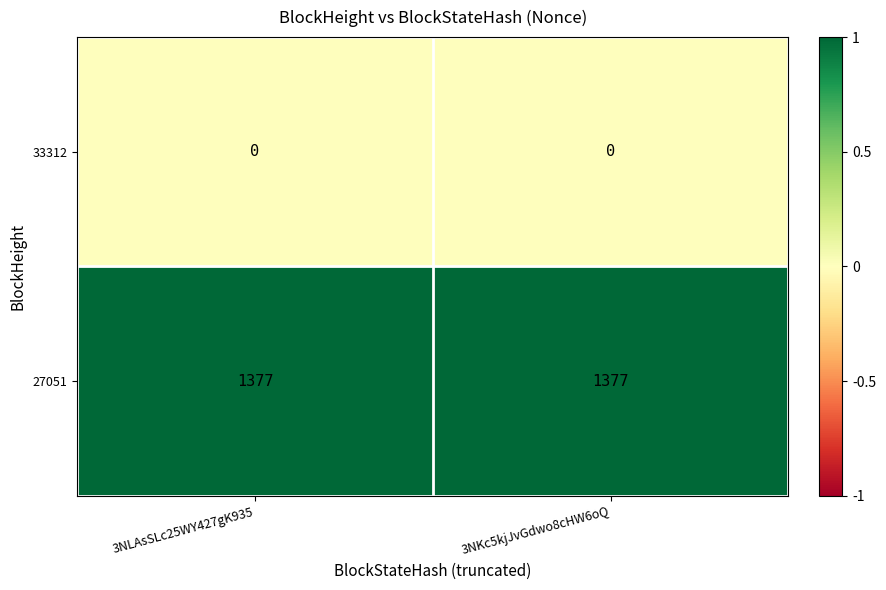

Reading right to left, what are all the values shown in this chart?

33312: 3NKc5kjJvGdwo8cHW6oQ=0	3NLAsSLc25WY427gK935=0
27051: 3NKc5kjJvGdwo8cHW6oQ=1377	3NLAsSLc25WY427gK935=1377